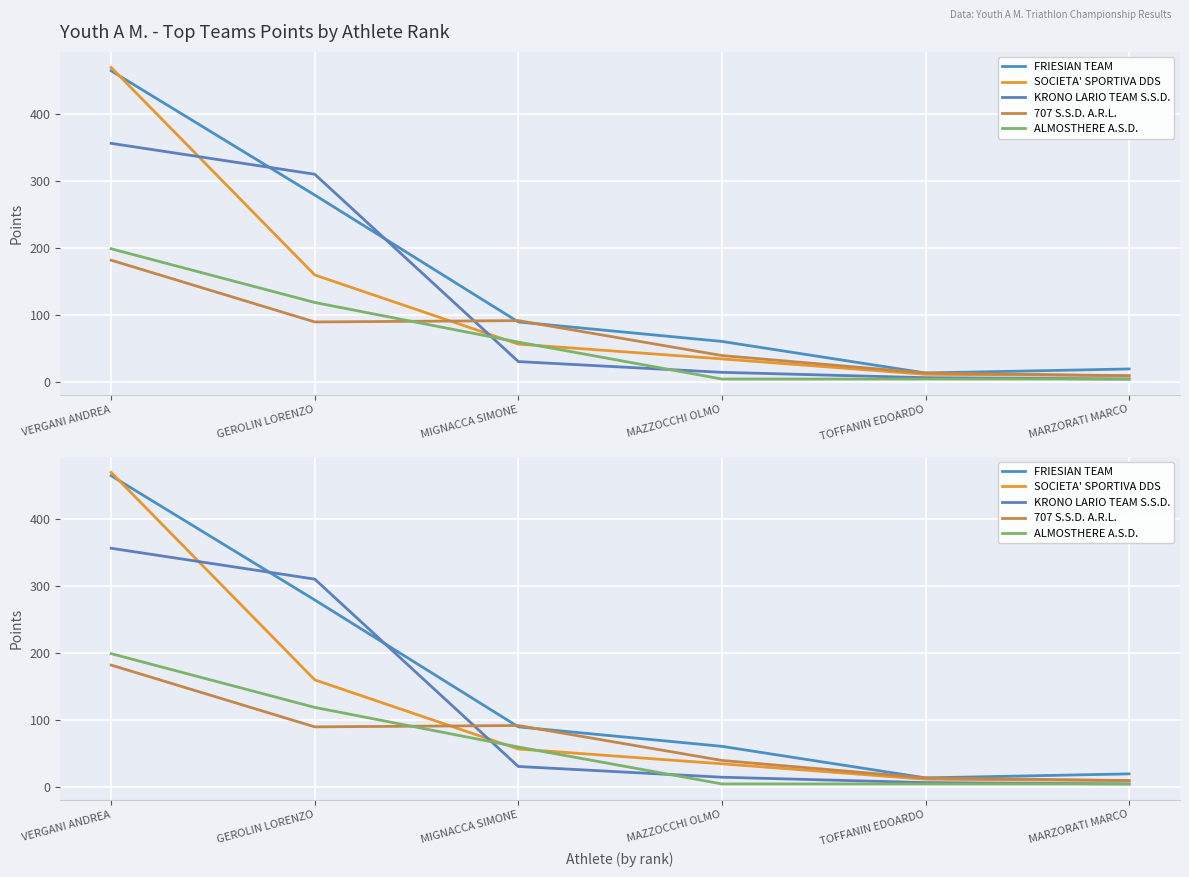

Where do FRIESIAN TEAM and SOCIETA' SPORTIVA DDS first cross each other?

VERGANI ANDREA and GEROLIN LORENZO